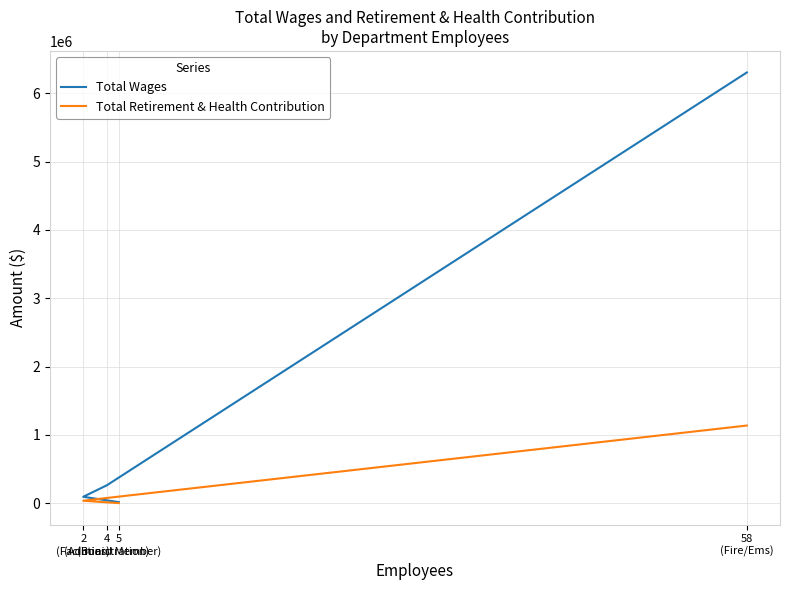

Which series has the largest total across all categories?

Total Wages